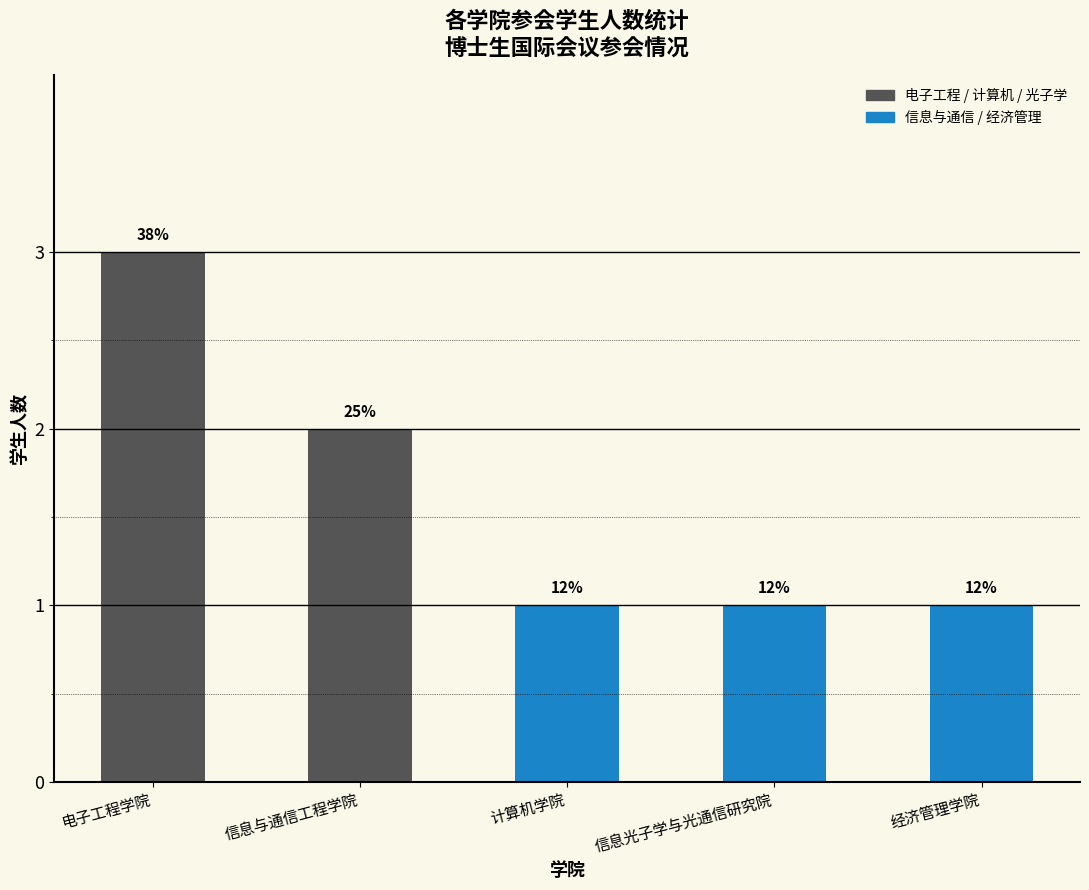

Does the chart contain any negative values?

No